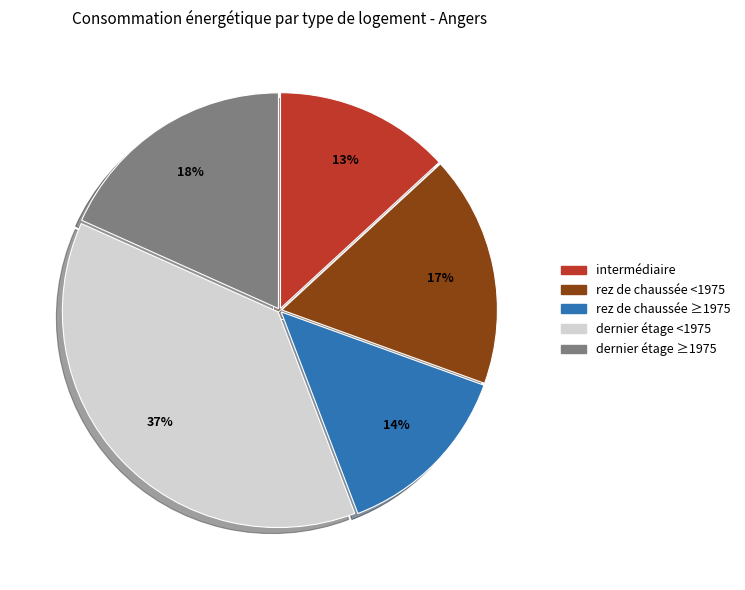

True or false: dernier étage ≥1975 accounts for 6% of the total.

False